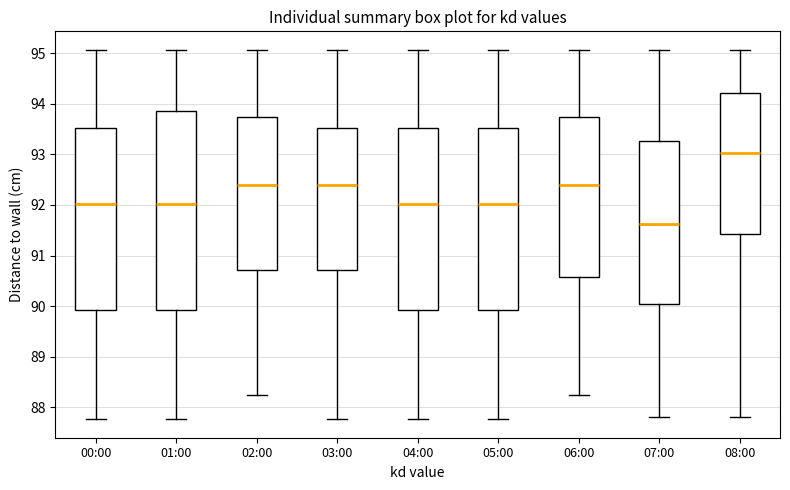

Where does the lower whisker of the box for 01:00 end on the y-axis? The values are not printed on the chart, so give them approximately, as read against the axis.

87.8